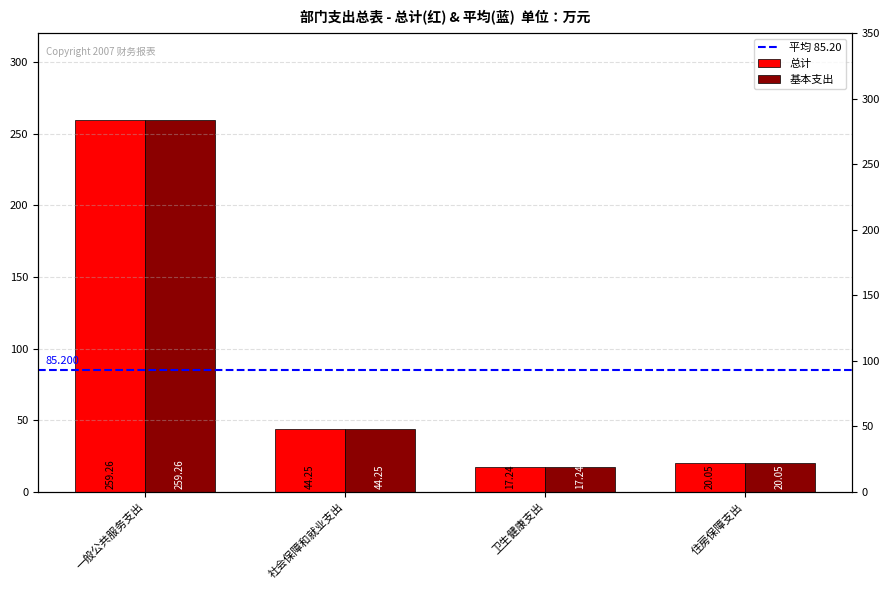

Is it true that 基本支出 equals 12.9 at 住房保障支出?

False